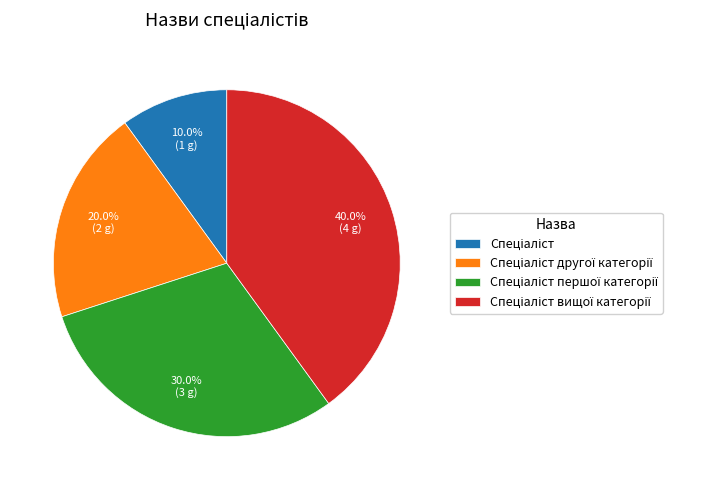

Is there any slice that represents more than half of the pie?

No